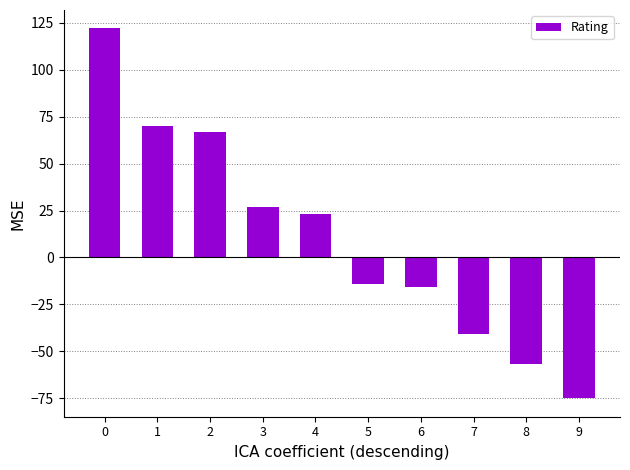

What is the value of the 8th bar from the left?

-41